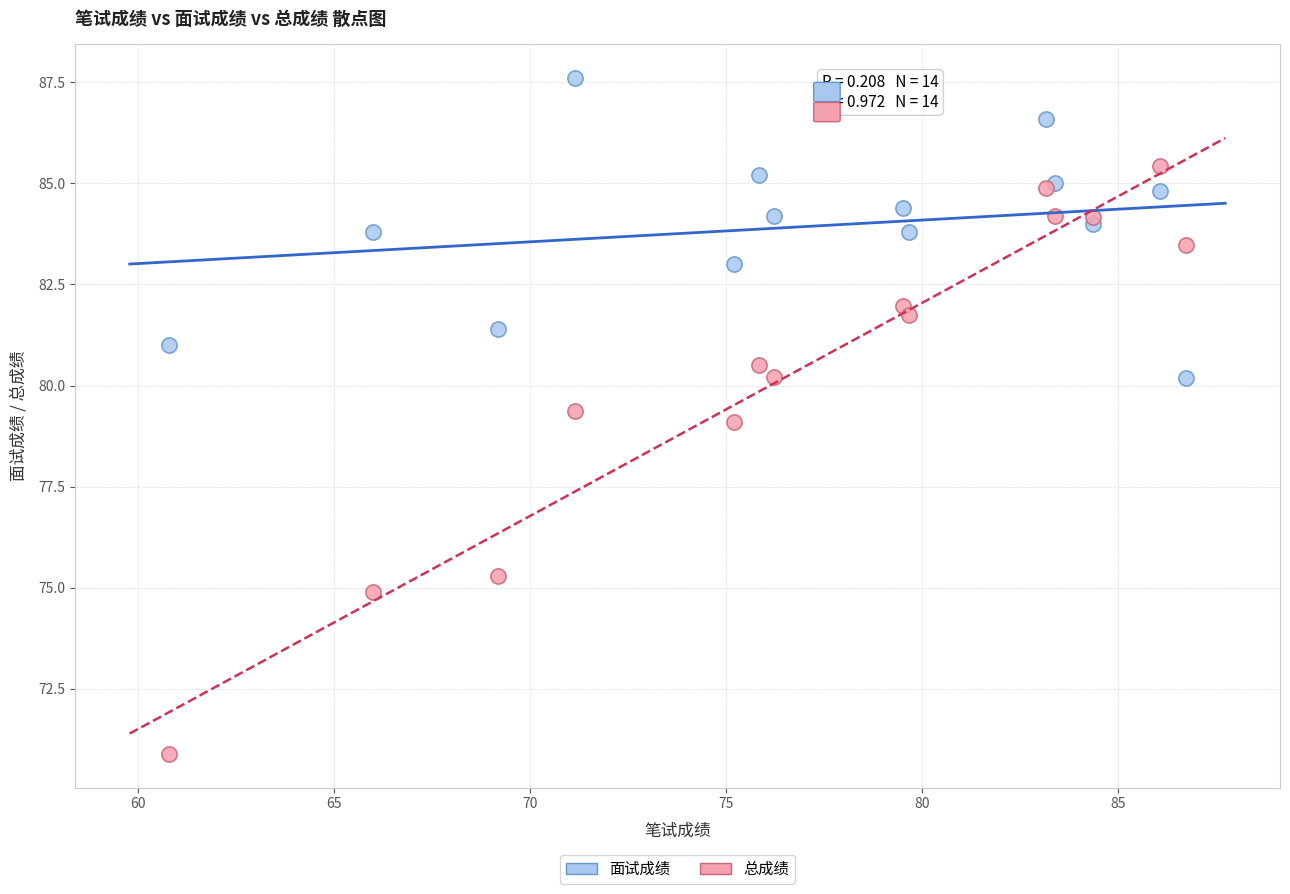

Which series reaches the maximum Y coordinate?

面试成绩